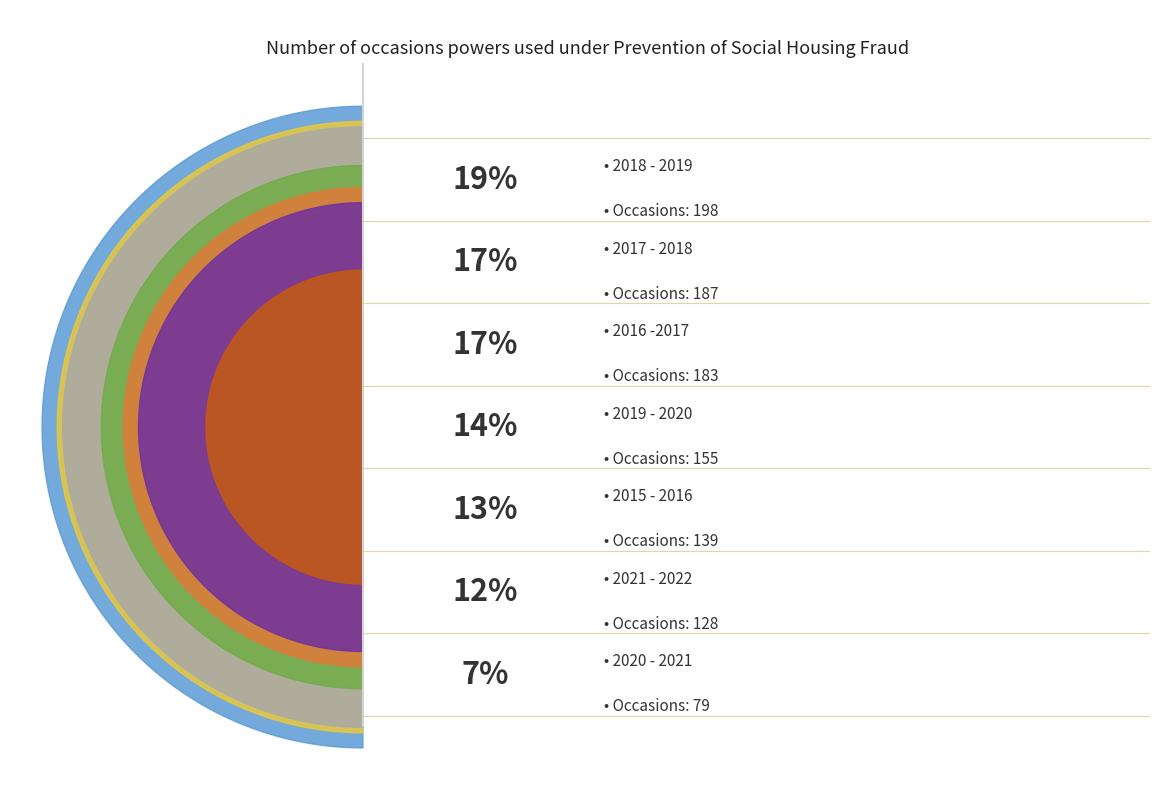

Is it true that 2019 - 2020 is 14% of the pie?

True